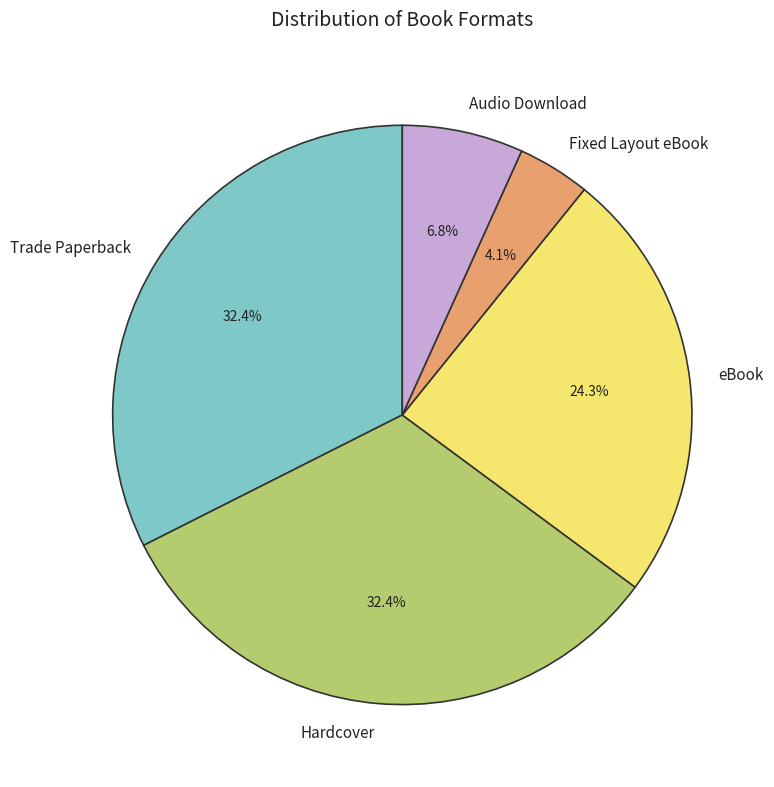

What percentage is the Fixed Layout eBook slice, to the nearest percent?

4%